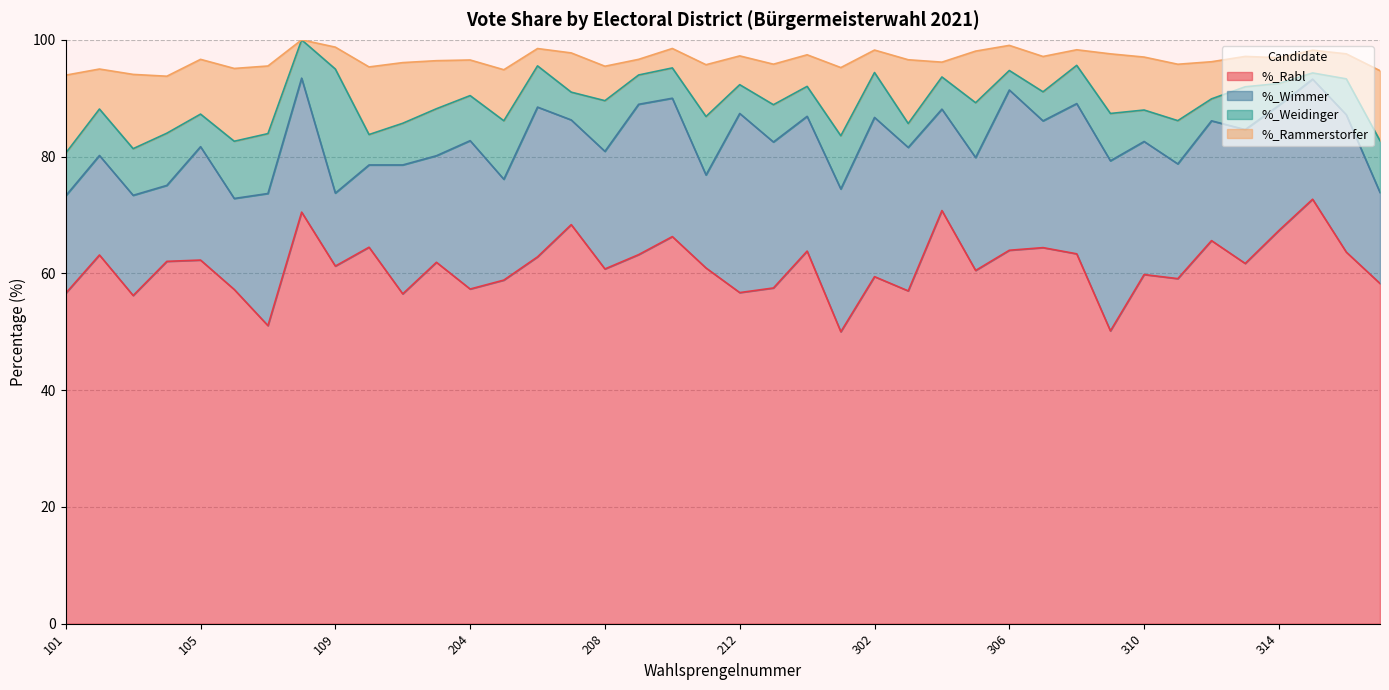

Rank the categories by %_Rammerstorfer value from highest to lowest.

101, 103, 106, 317, 301, 107, 201, 303, 202, 309, 104, 311, 105, 310, 211, 305, 205, 203, 213, 102, 207, 312, 204, 307, 208, 214, 313, 212, 314, 306, 316, 315, 302, 109, 210, 206, 209, 308, 304, 108